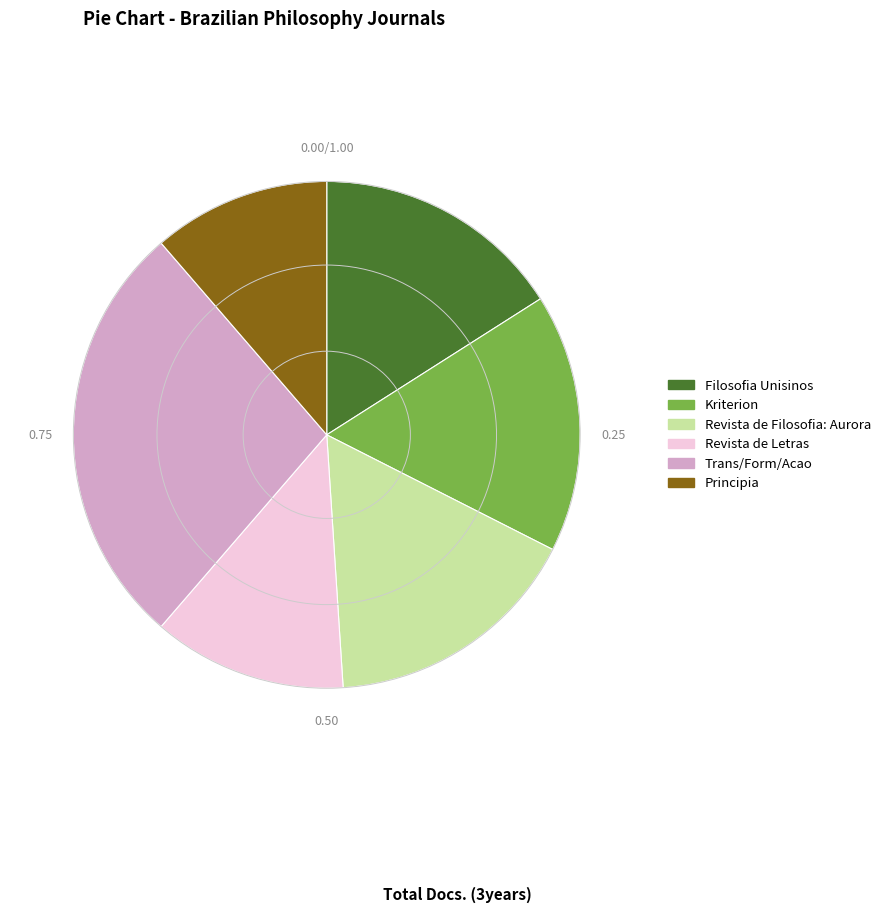

Count the number of slices in the pie.

6